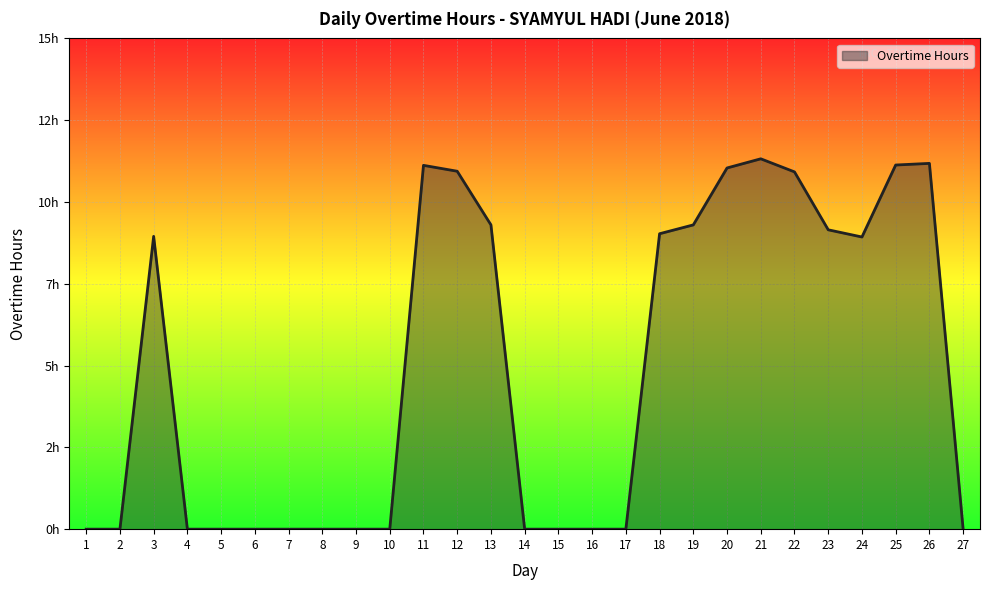

Is it true that the value at 13 is 15.7?

False